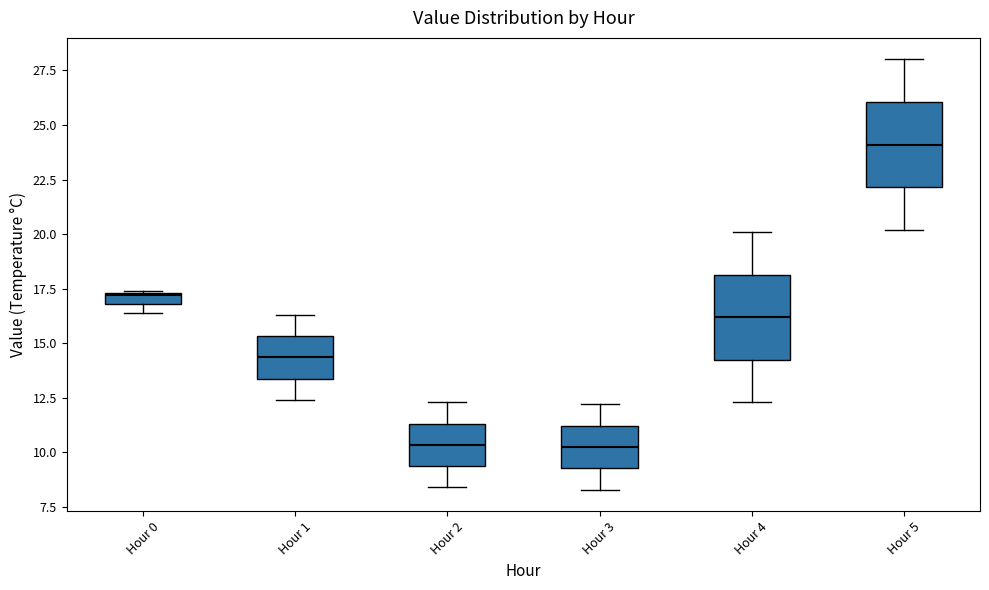

Where does the upper whisker of the box for Hour 1 end on the y-axis? The values are not printed on the chart, so give them approximately, as read against the axis.

16.5